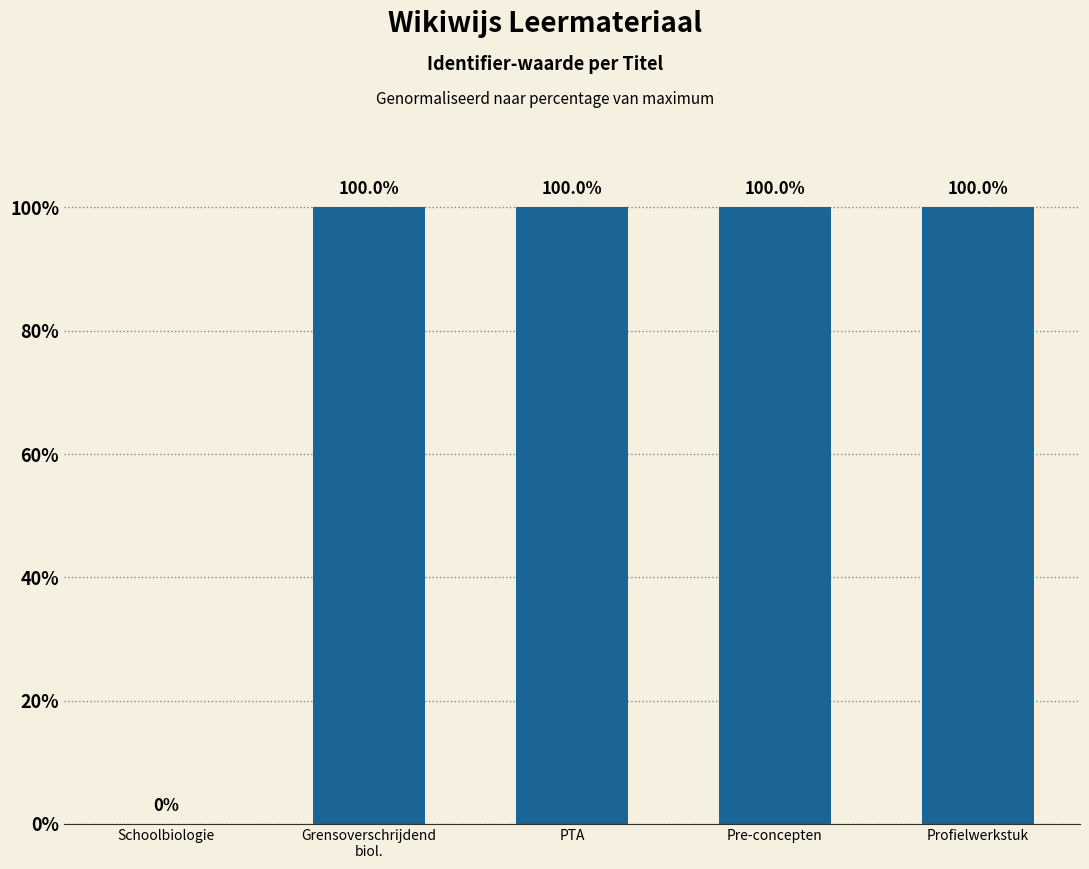

The chart shows a value of 169.5 at Profielwerkstuk. True or false?

False